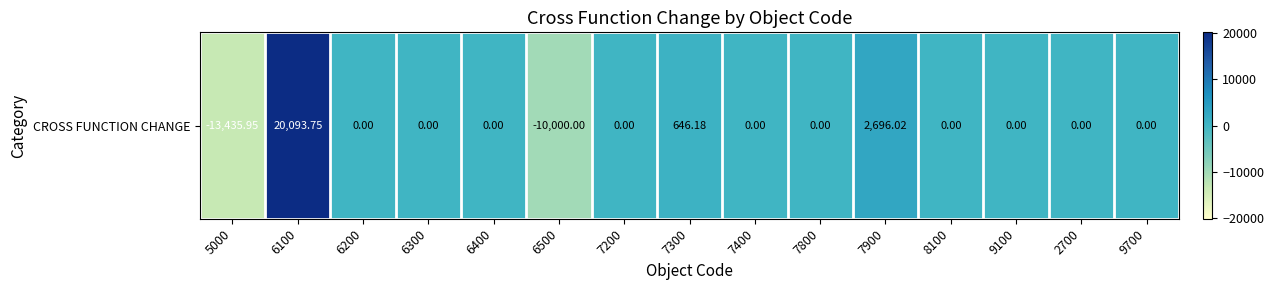

Is it true that the value at 5000 is -9167.4?

False